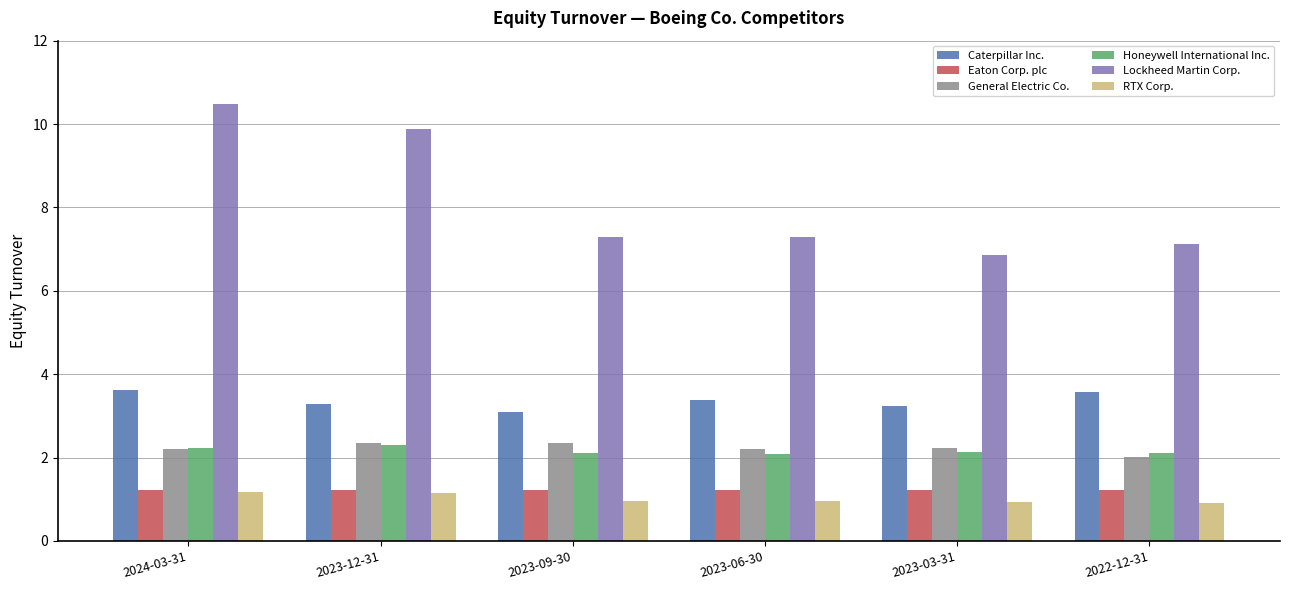

Which series has the largest range (max minus min)?

Lockheed Martin Corp.